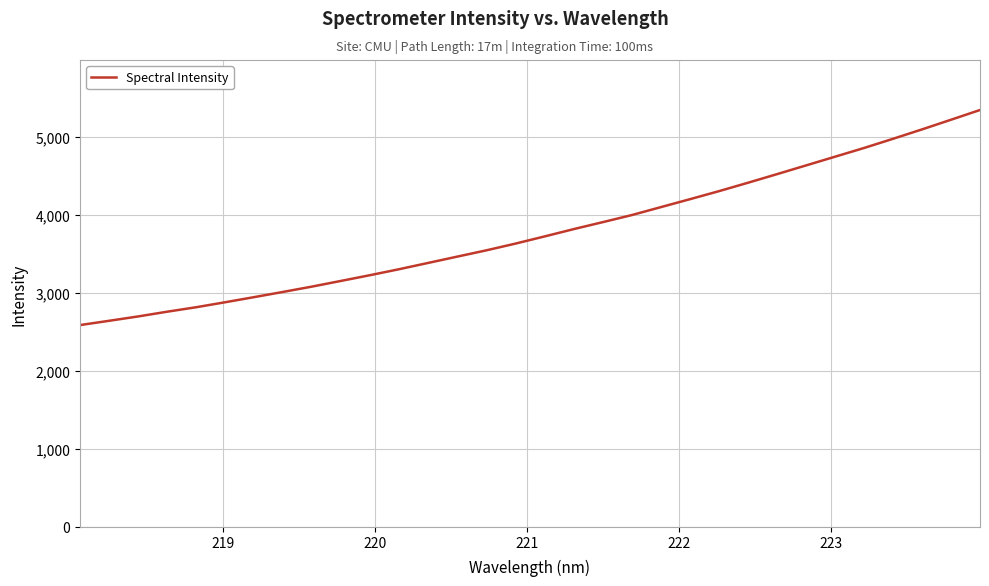

What is the difference between the maximum and minimum values?

2757.3